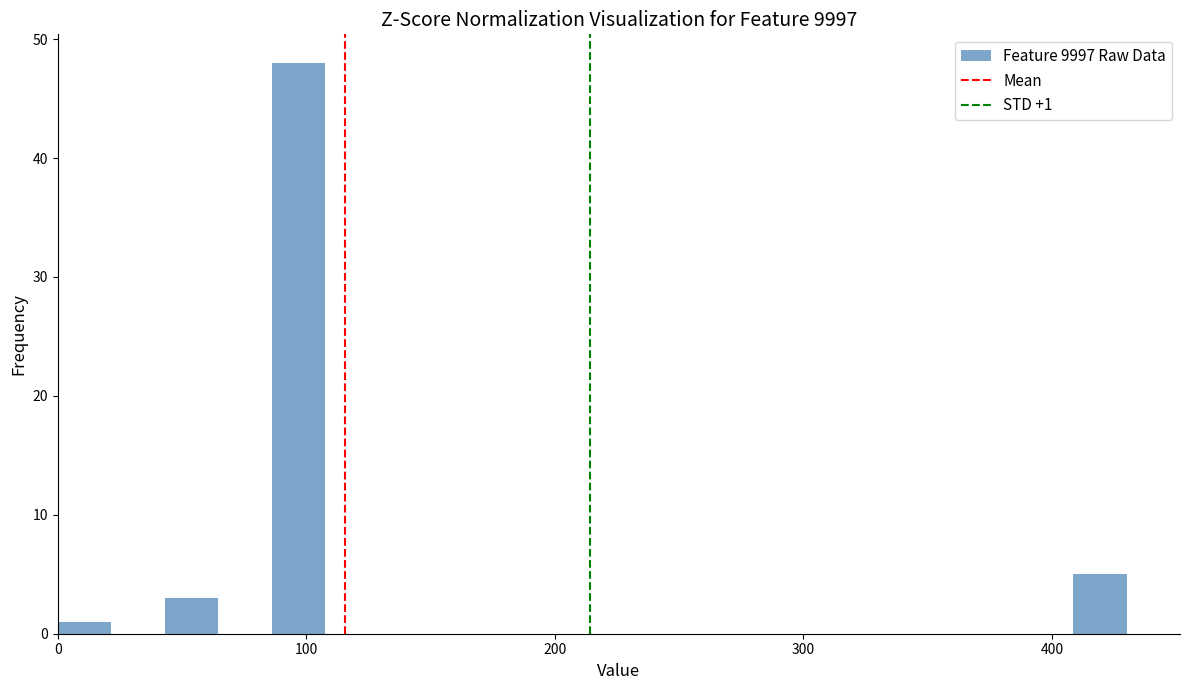

Read against the x-axis, roughly where is the centre of the tallest bar?

100